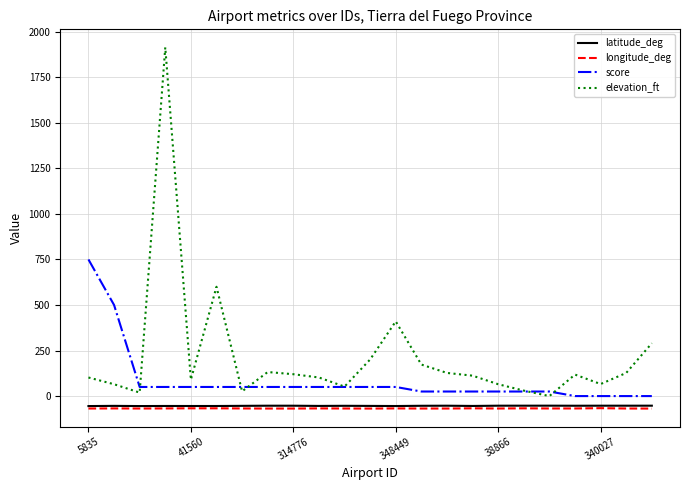

True or false: score and latitude_deg cross at least once.

False